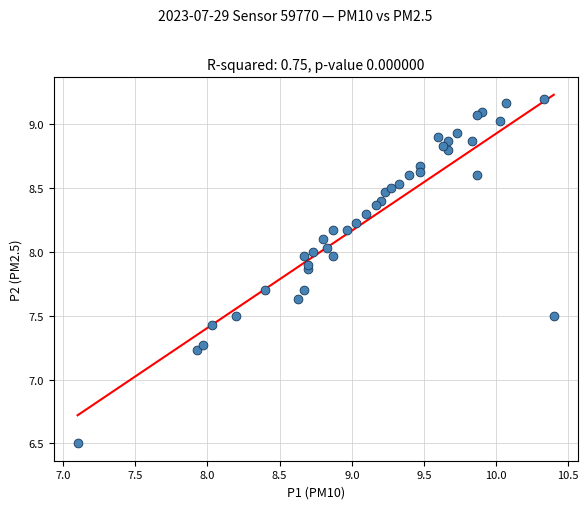

What Y value in the scatter plot is closest to 7?

7.2